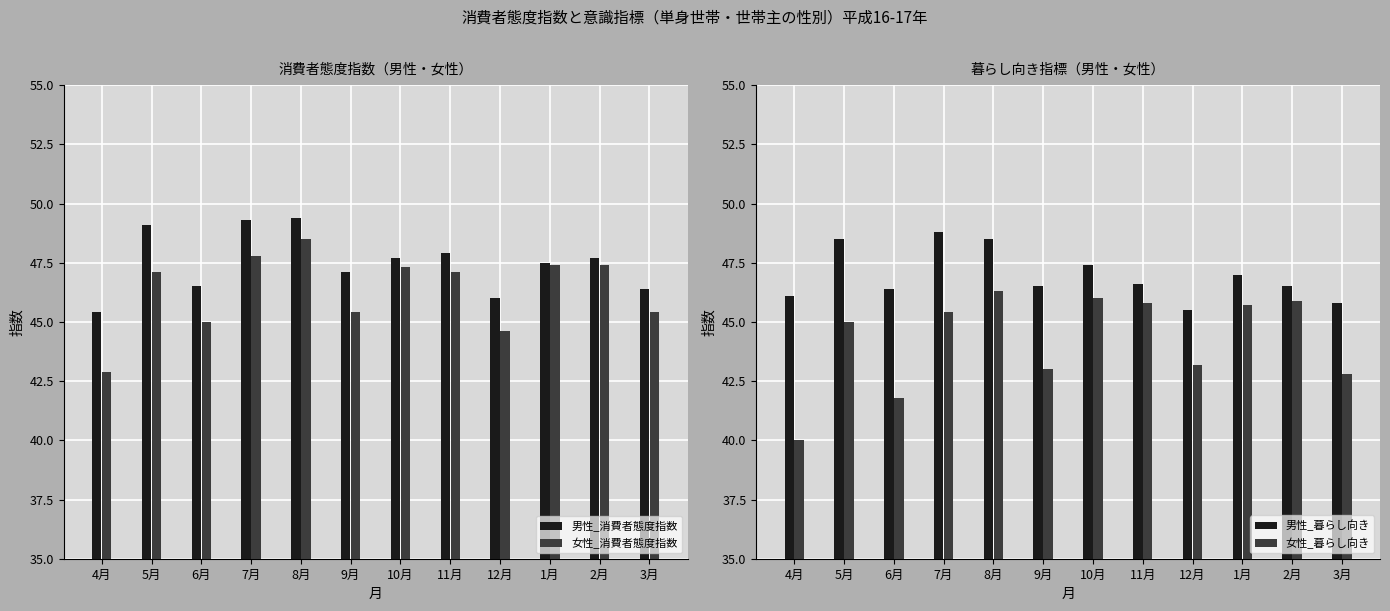

What is the lowest value of the 女性_消費者態度指数 series?

42.9